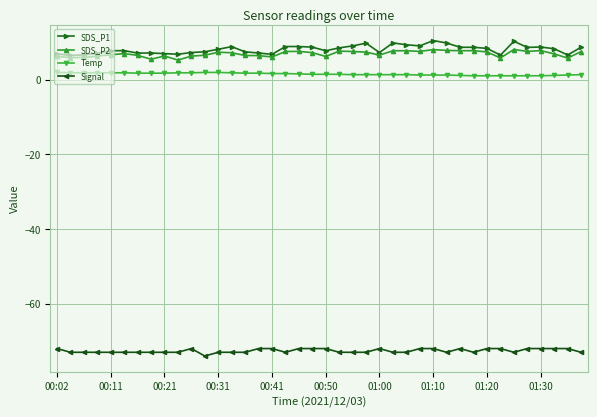

True or false: Temp and Signal intersect in this chart.

False